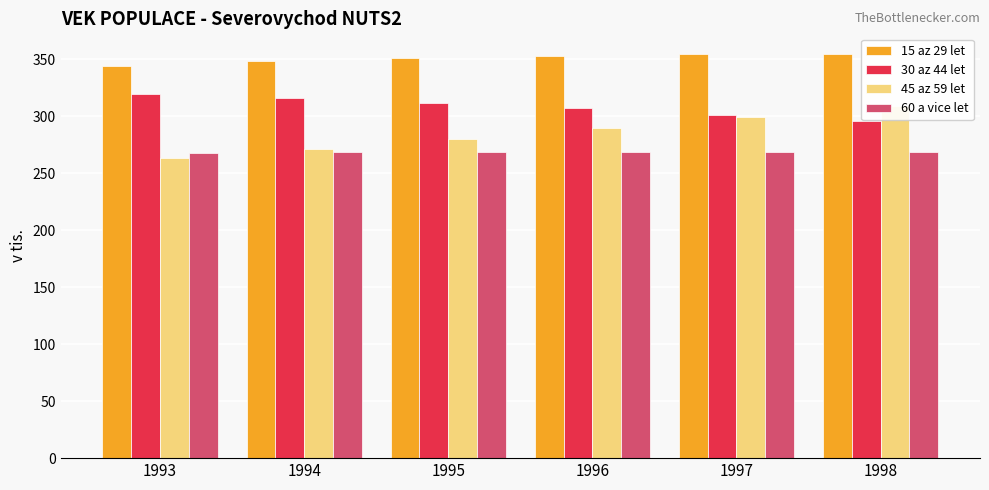

Between 1993 and 1994, which is larger?

1994